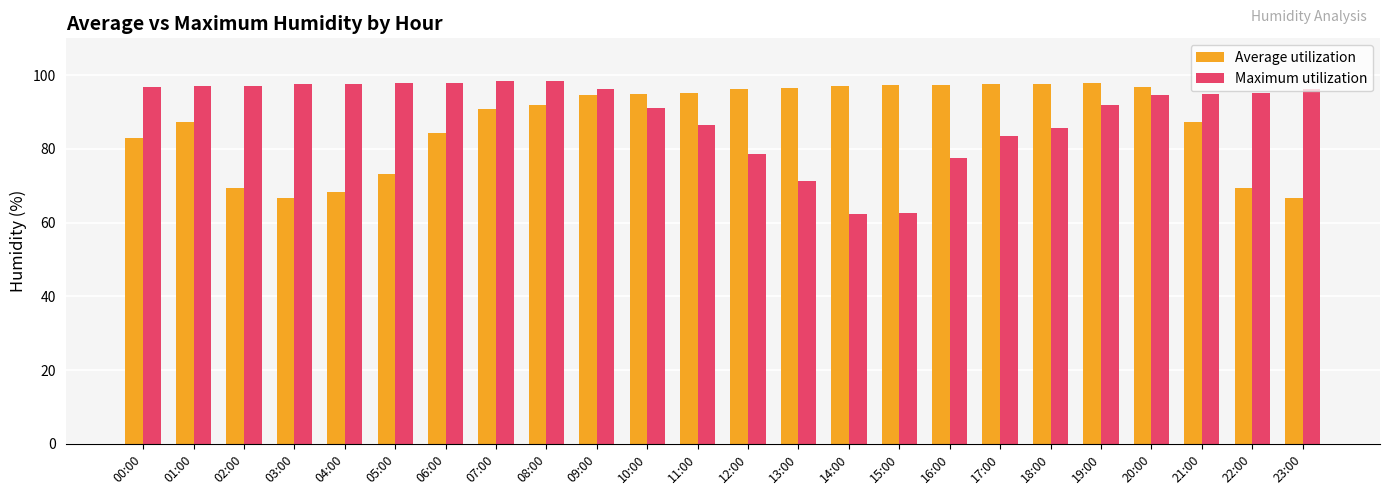

Rank the series at 08:00 from lowest to highest value.

Average utilization, Maximum utilization